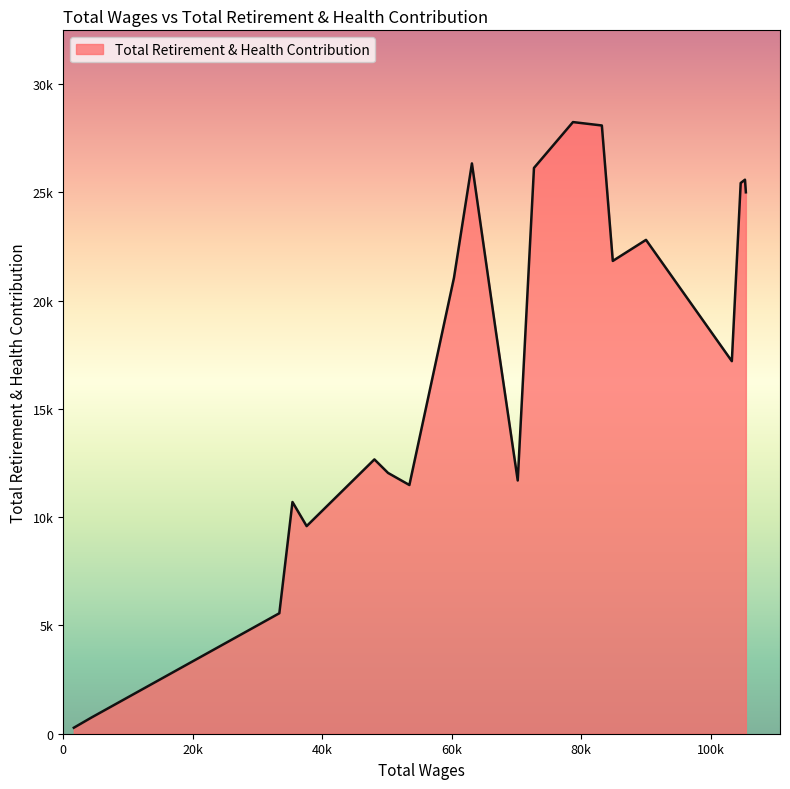

How many values are below 18565?

10